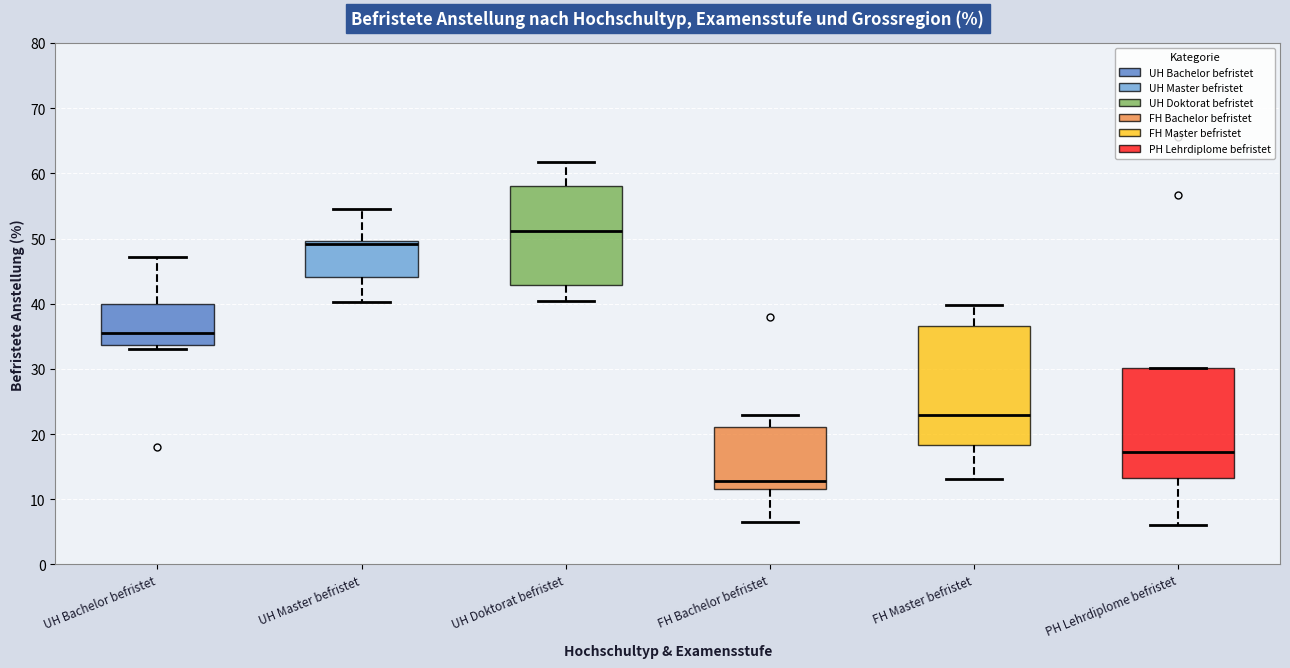

Which box is the tallest, from its lower edge to its upper edge?

FH Master befristet